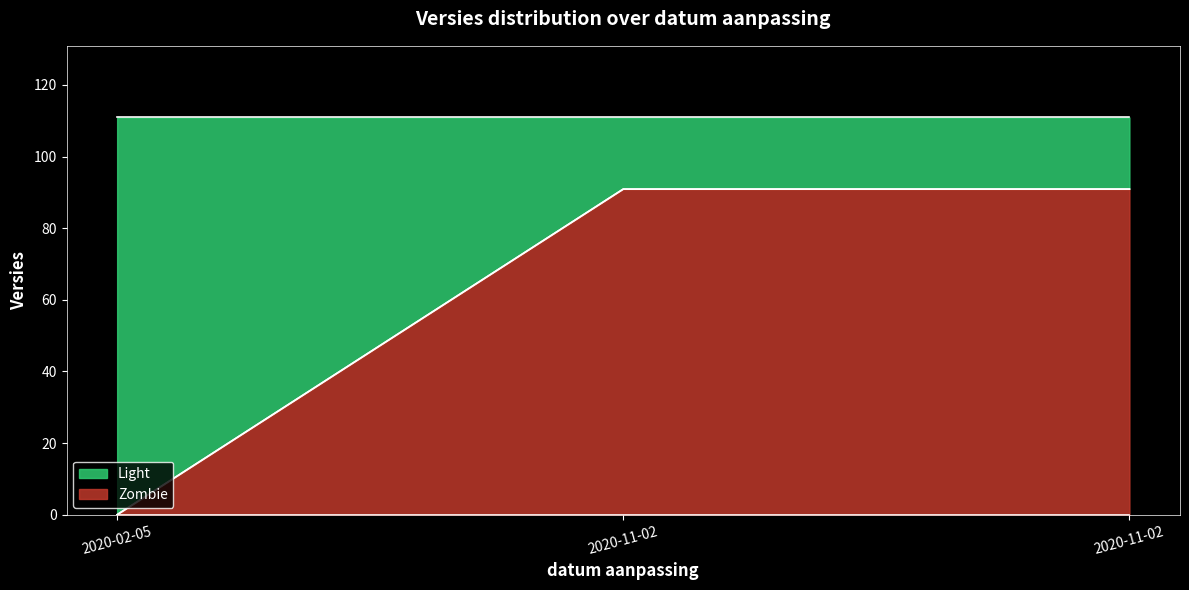

Rank the categories by value from highest to lowest.

2020-11-02, 2020-11-02, 2020-02-05